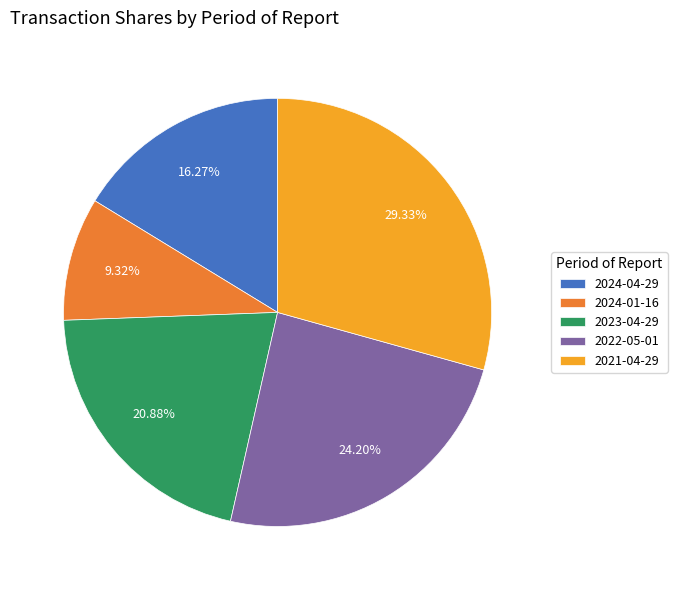

Combined, do 2024-04-29 and 2024-01-16 account for over 50%?

No